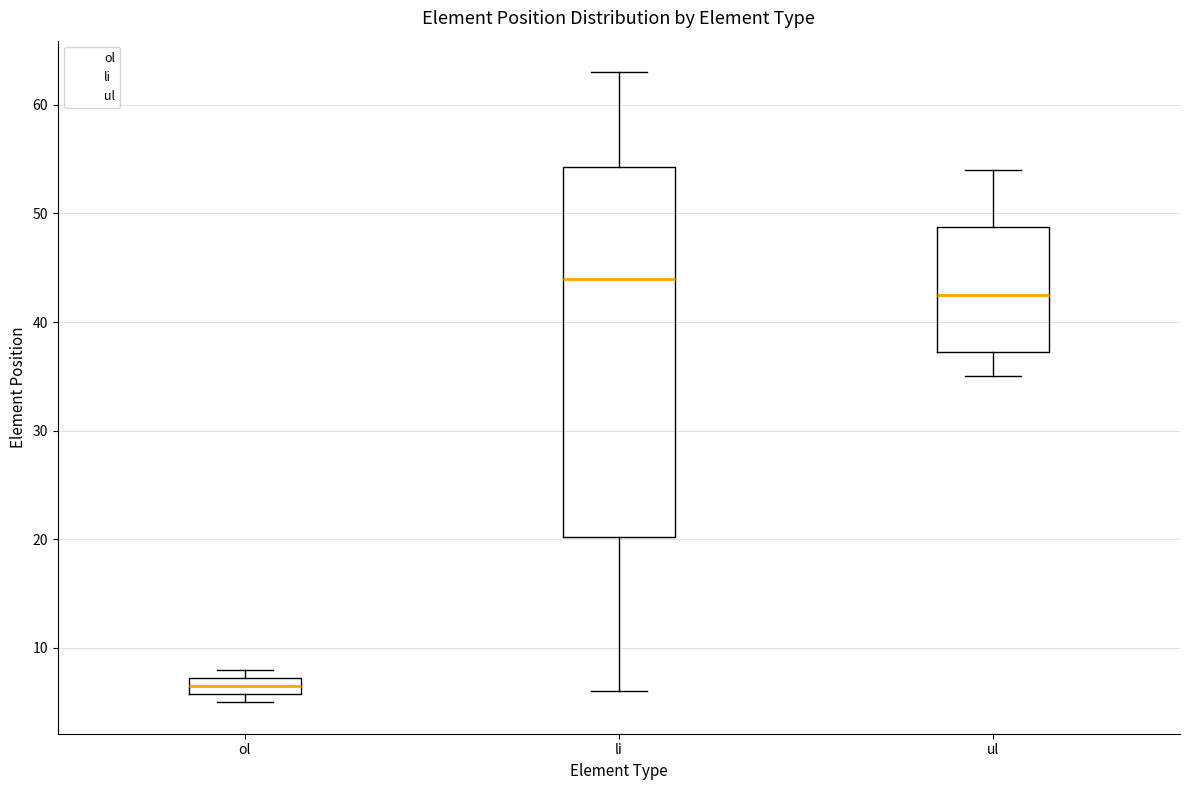

Reading left to right, transcribe this box plot: for each box, give where its median line is, the range the box spans, and where its two whiskers end, as read against the y-axis. The values are not printed on the chart, so give them approximately, as read against the axis.

ol: median 7 (inside the box), box 6 to 7, whiskers 5 to 8
li: median 44, box 20 to 54, whiskers 6 to 63
ul: median 43, box 37 to 49, whiskers 35 to 54